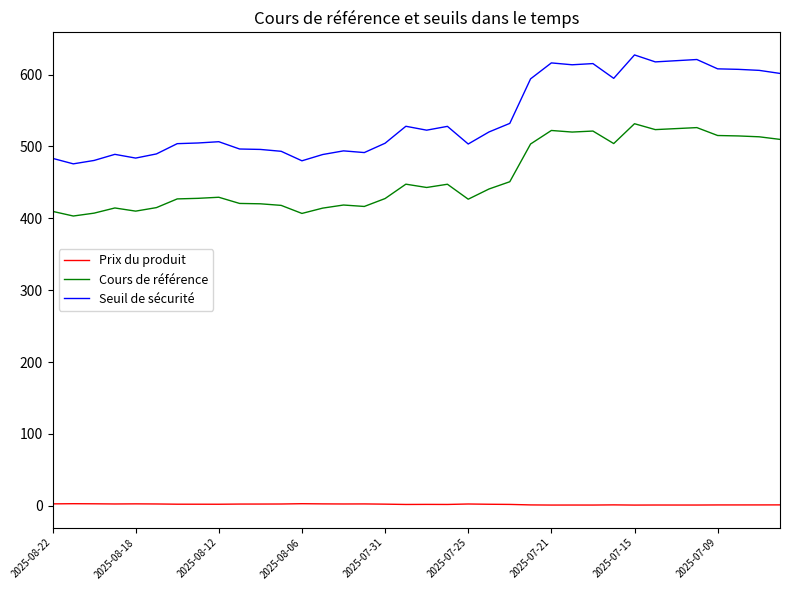

What is the lowest value of the Cours de référence series?

403.2